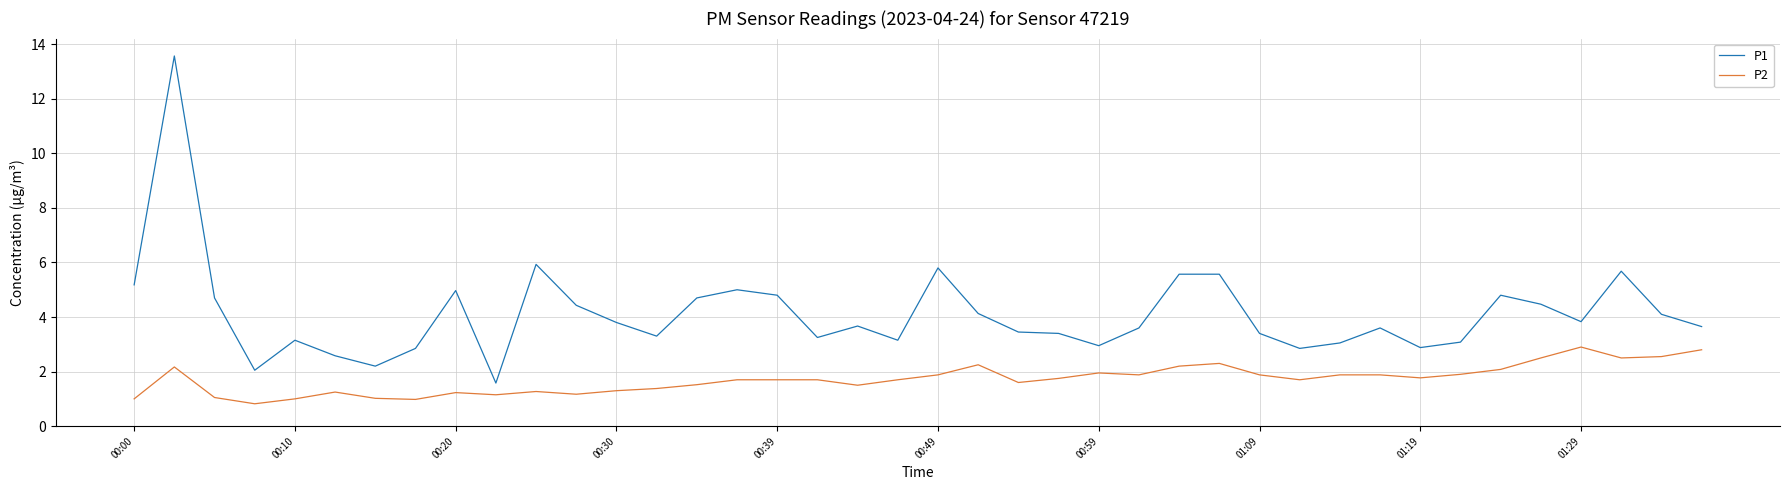

Which series has the largest total across all categories?

P1